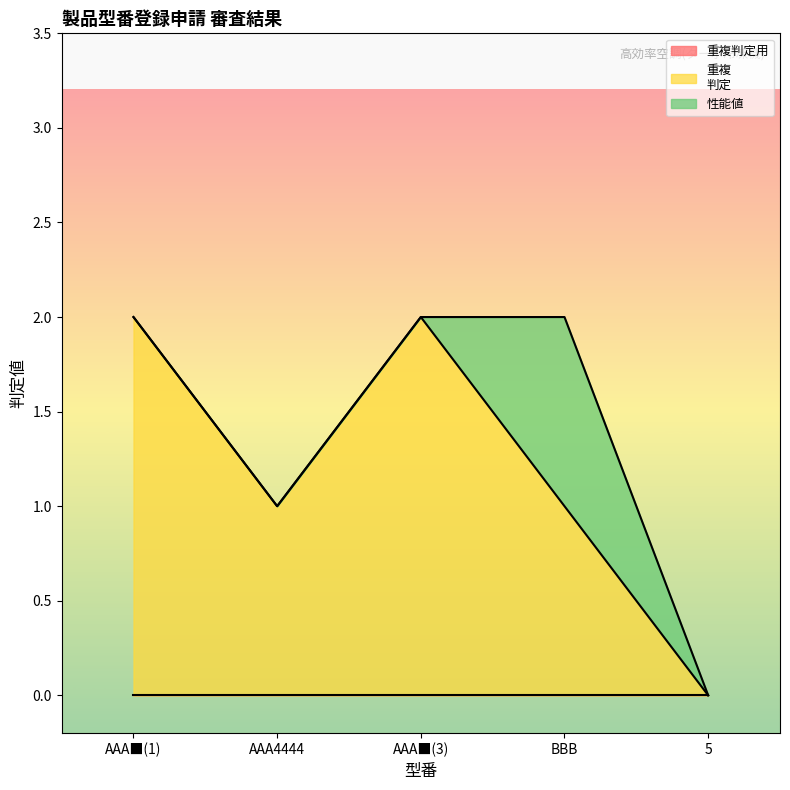

What is the label of the 5th point from the right?

AAA■(1)